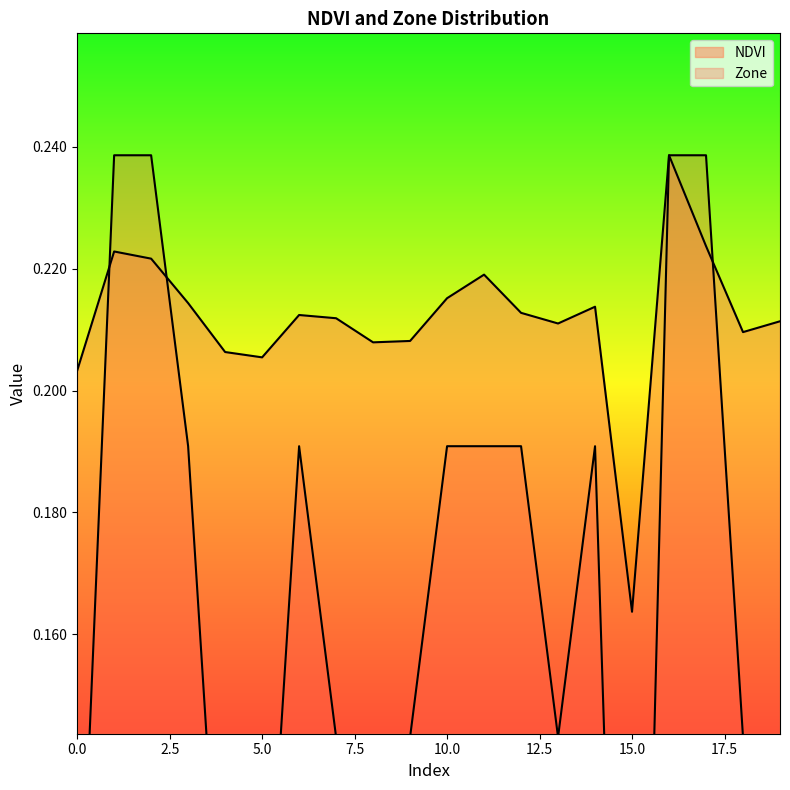

What is the highest value of the Zone series?

0.2